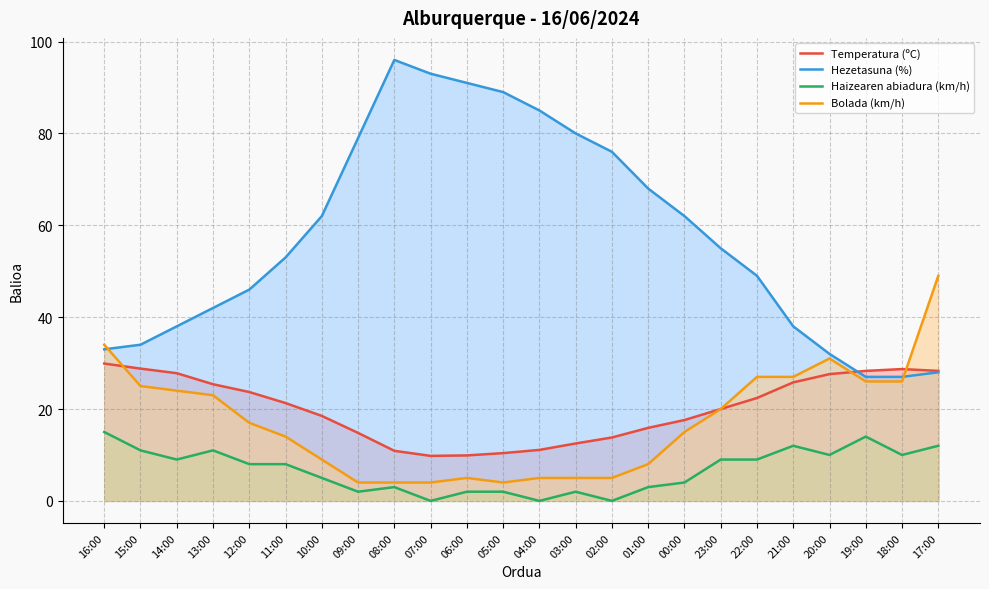

Reading left to right, list all the values displayed in this chart.

Temperatura (ºC): 29.9	28.8	27.8	25.4	23.7	21.3	18.5	14.8	10.9	9.8	9.9	10.4	11.1	12.5	13.8	15.9	17.6	20.0	22.4	25.8	27.6	28.3	28.7	28.3
Hezetasuna (%): 33.0	34.0	38.0	42.0	46.0	53.0	62.0	79.0	96.0	93.0	91.0	89.0	85.0	80.0	76.0	68.0	62.0	55.0	49.0	38.0	32.0	27.0	27.0	28.0
Haizearen abiadura (km/h): 15.0	11.0	9.0	11.0	8.0	8.0	5.0	2.0	3.0	0.0	2.0	2.0	0.0	2.0	0.0	3.0	4.0	9.0	9.0	12.0	10.0	14.0	10.0	12.0
Bolada (km/h): 34.0	25.0	24.0	23.0	17.0	14.0	9.0	4.0	4.0	4.0	5.0	4.0	5.0	5.0	5.0	8.0	15.0	20.0	27.0	27.0	31.0	26.0	26.0	49.0